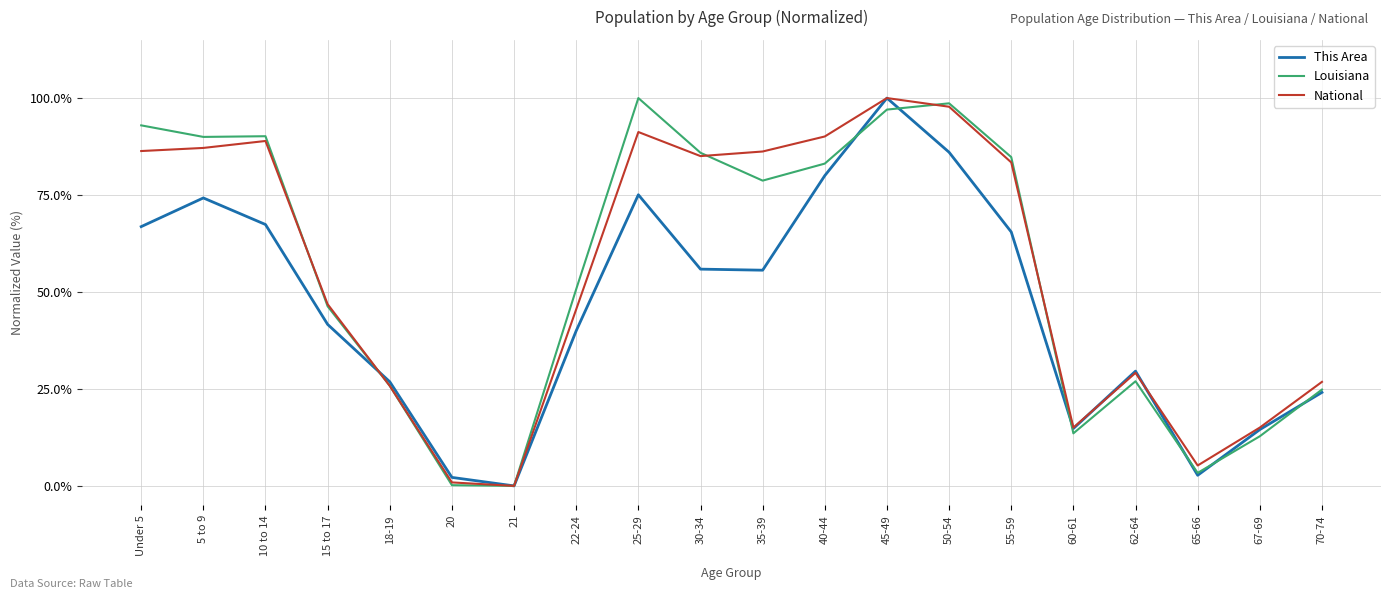

The value of Louisiana at 5 to 9 is 90.0. True or false?

True